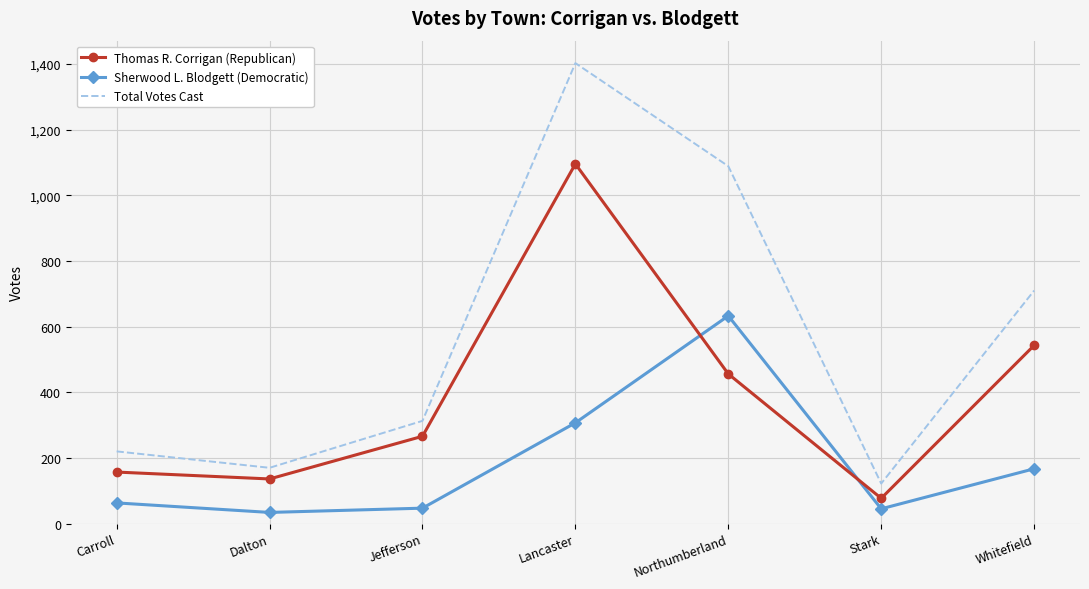

Where is Total Votes Cast nearest to the value 762?

Whitefield